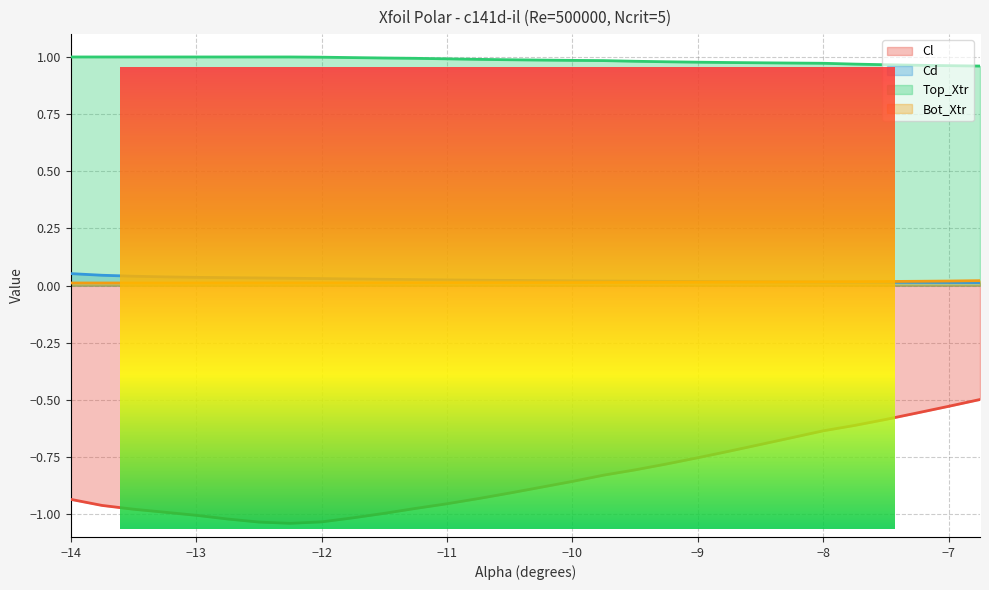

True or false: Top_Xtr has more than 2 interior local peaks.

False